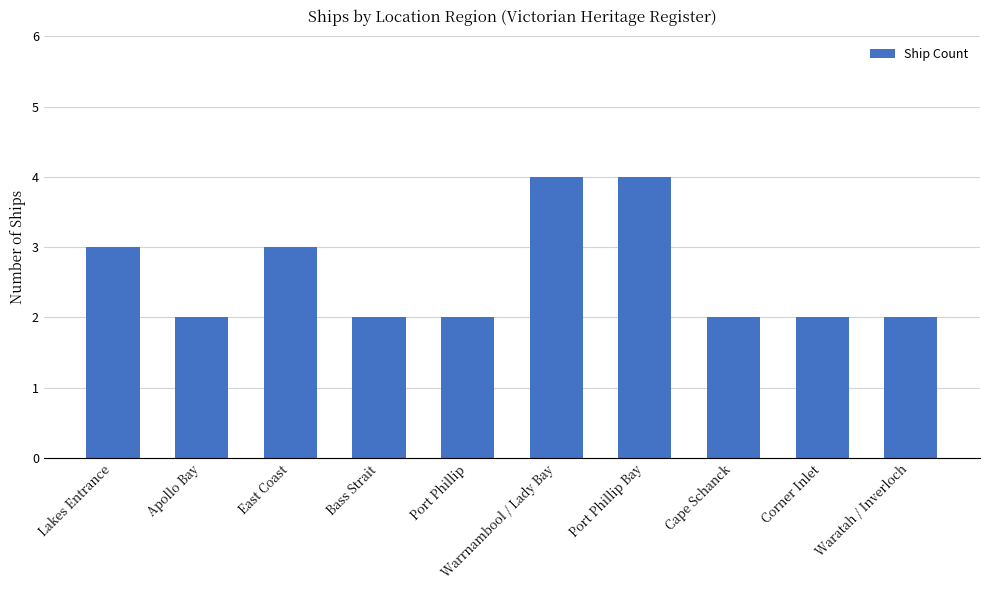

What is the difference between the maximum and minimum values?

2